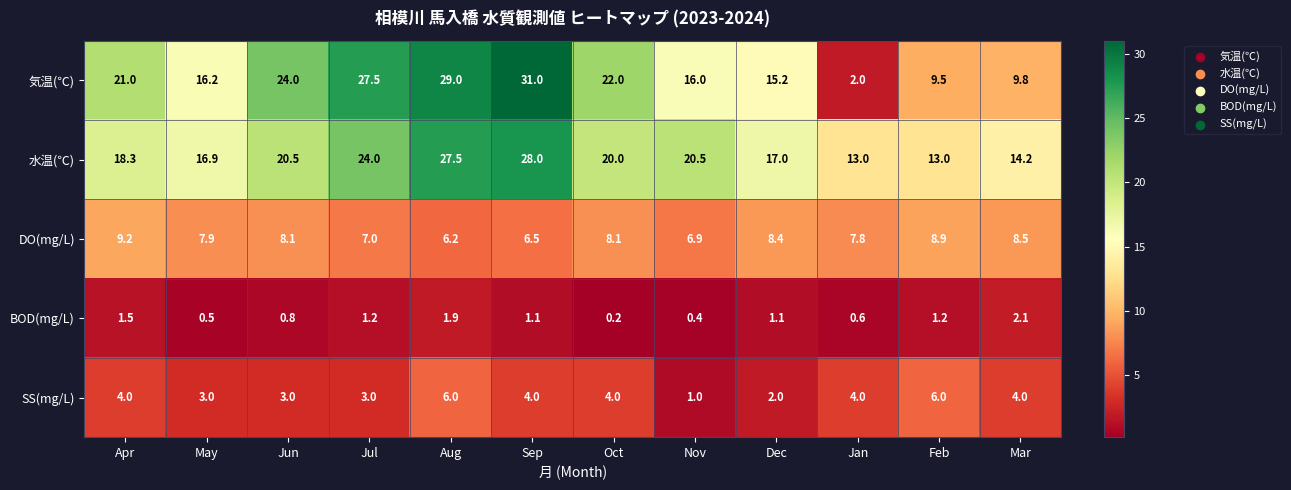

Which category has the lowest value across all series?

Oct